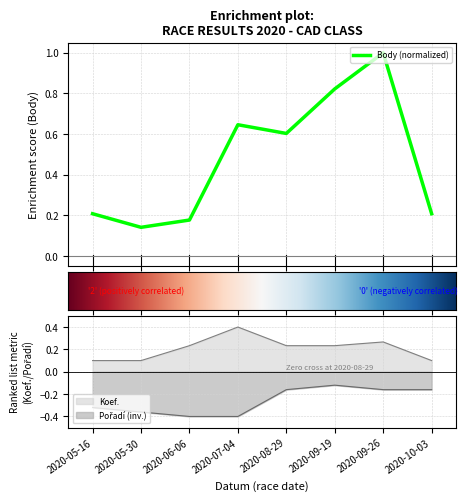

At which label is Body closest to 0?

2020-05-30